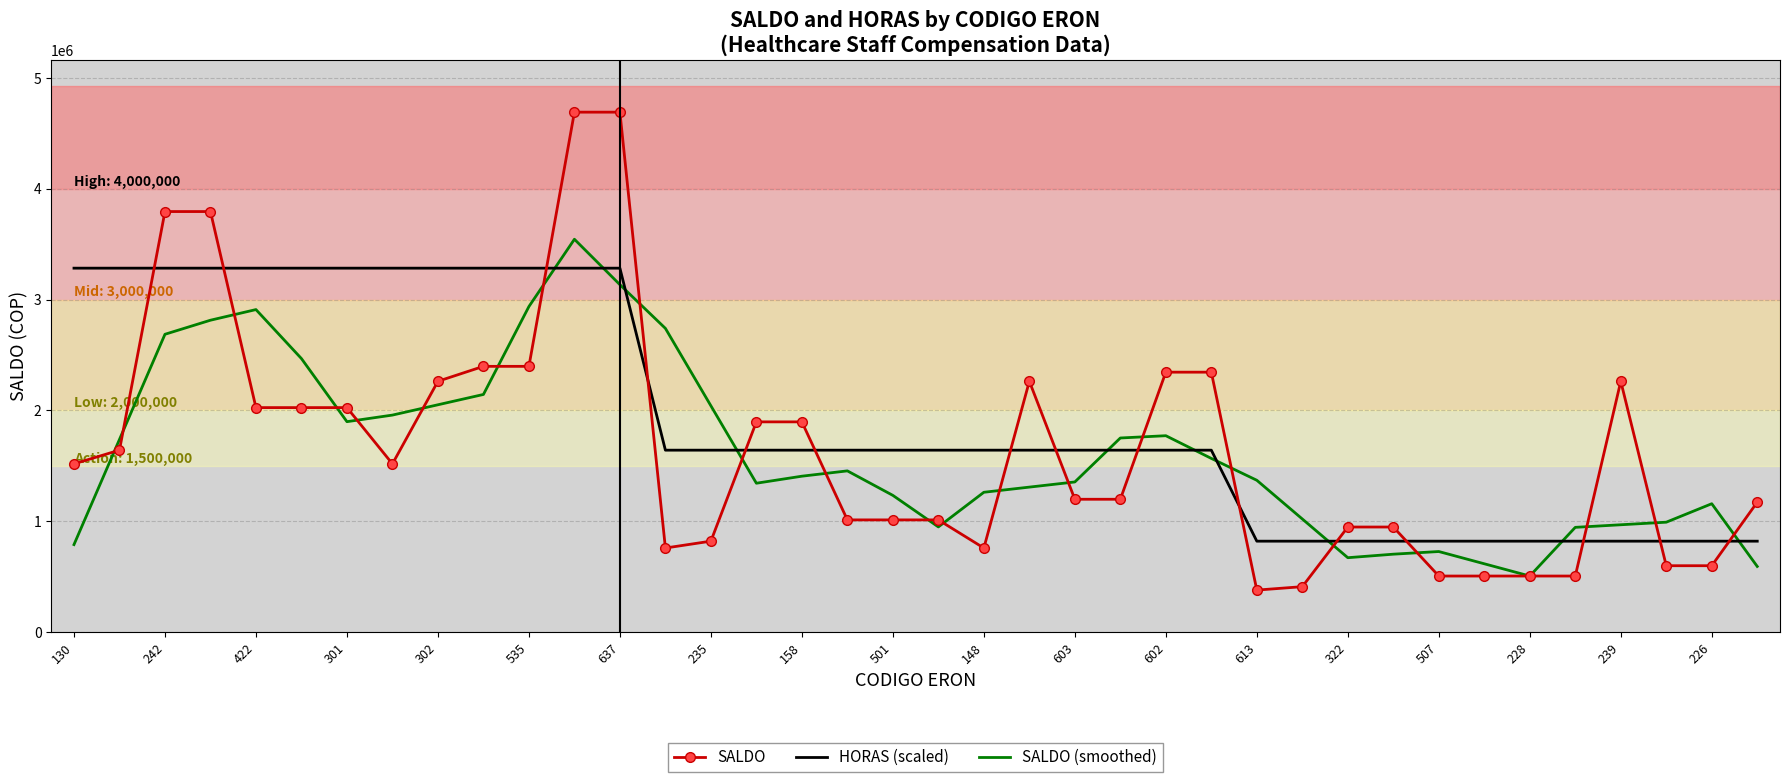

Which series has the largest total across all categories?

HORAS (scaled)